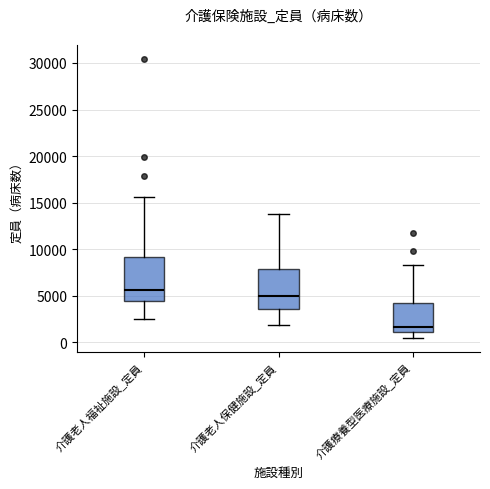

Which box's median line is the highest?

介護老人福祉施設_定員